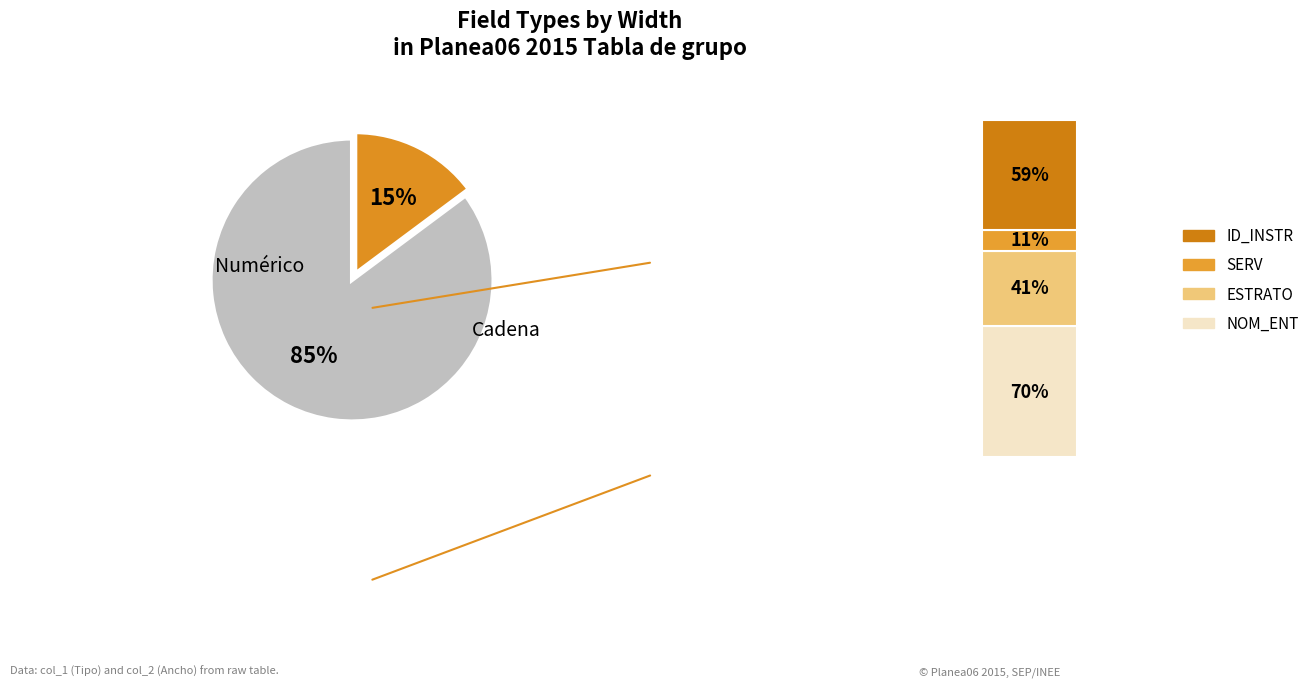

Between Numérico and Numérico, which is larger?

Numérico